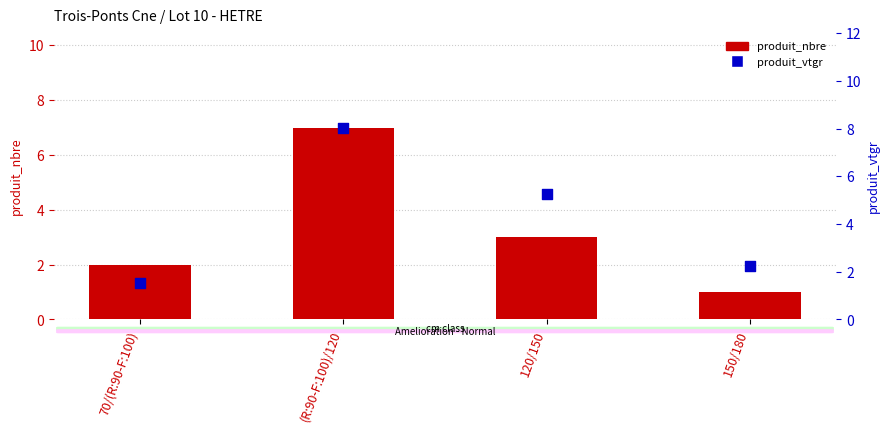

Which series reaches the maximum Y coordinate?

produit_vtgr